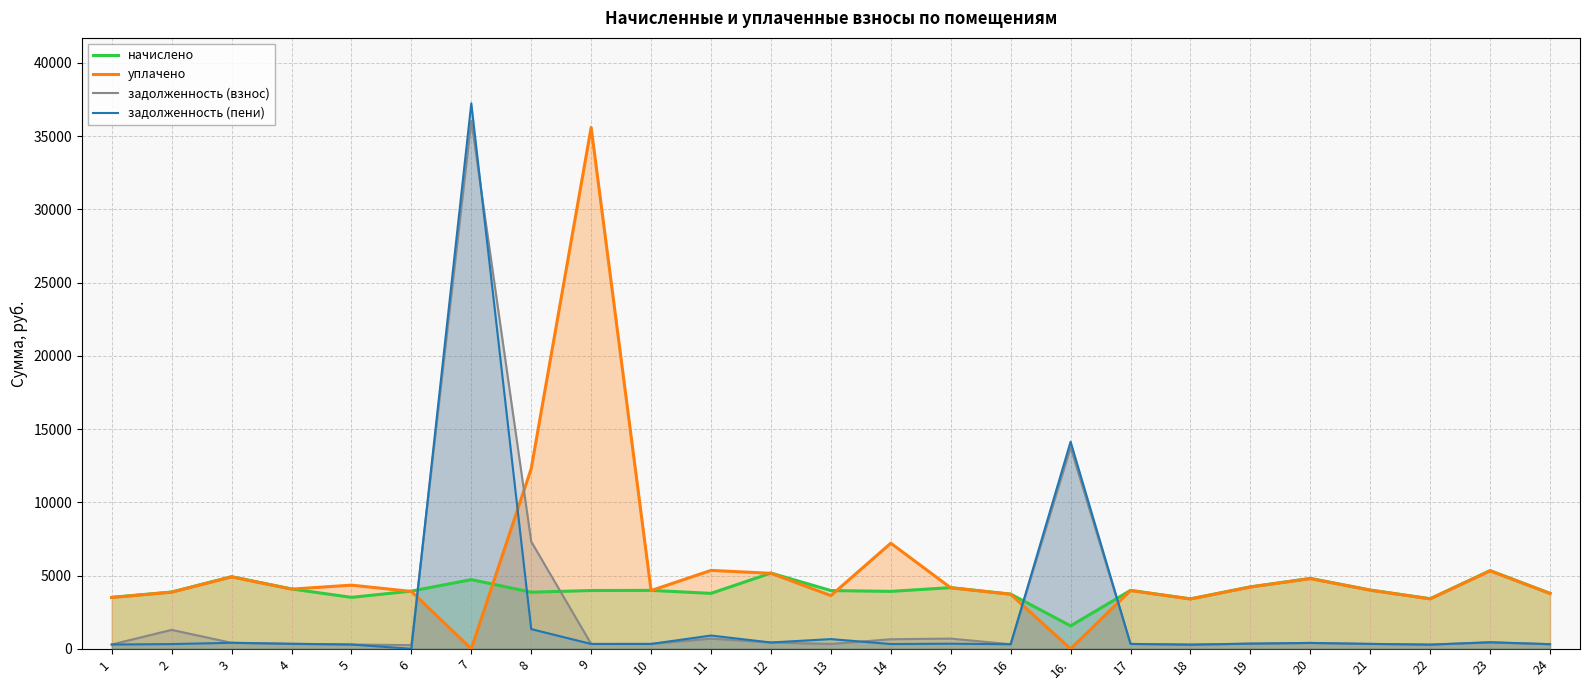

Where is the first local minimum for задолженность (пени)?

6